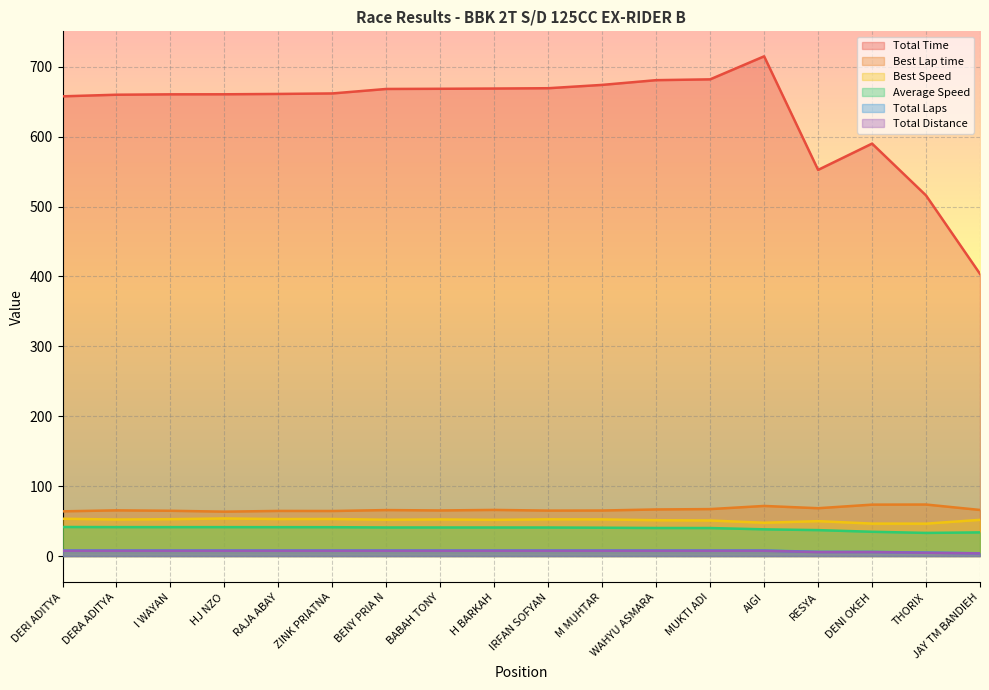

True or false: Total Time and Total Distance intersect in this chart.

False